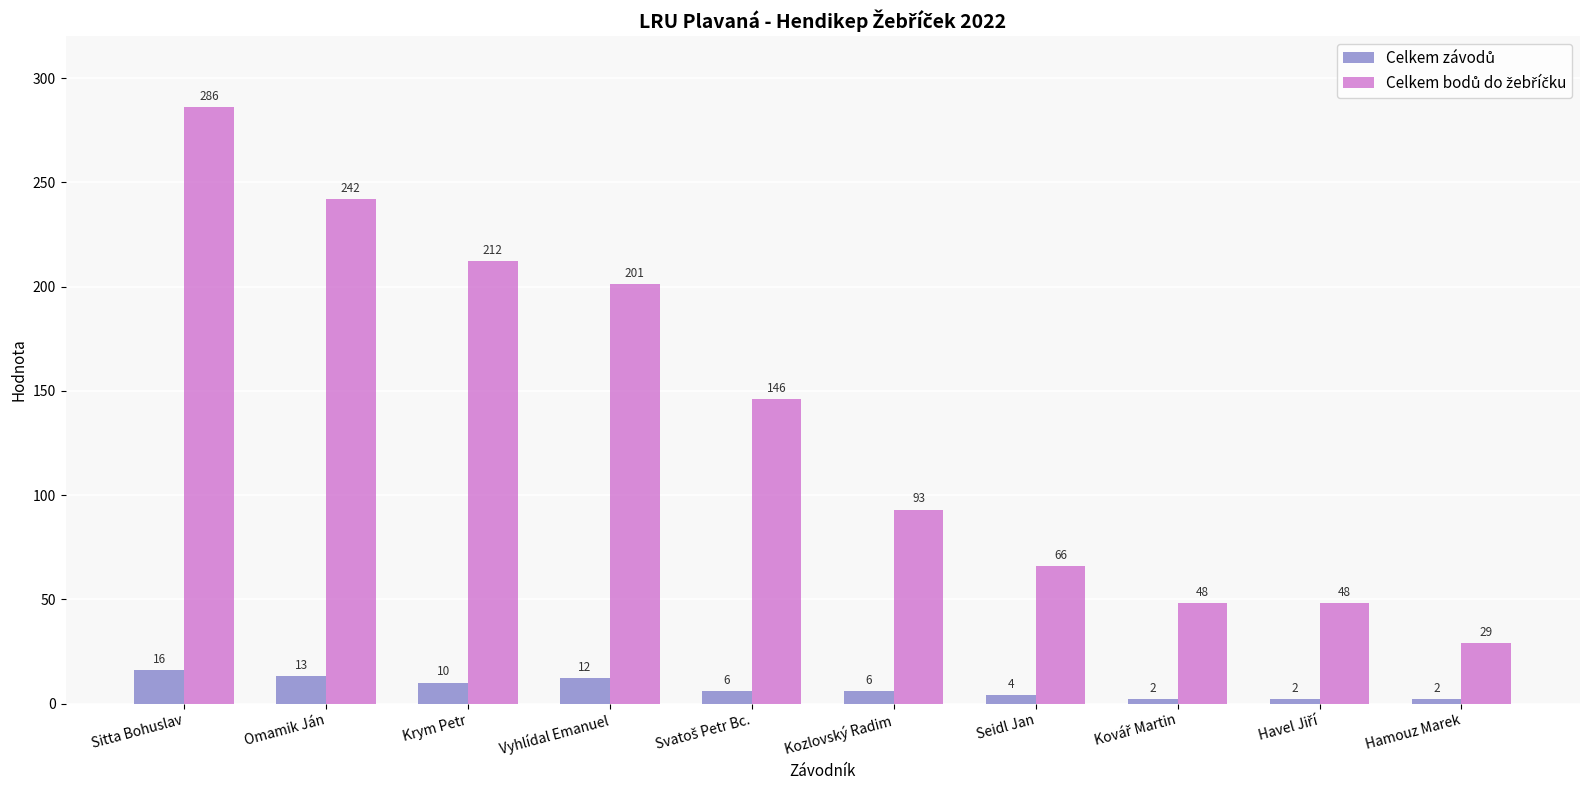

At how many categories does at least one series exceed 119?

5